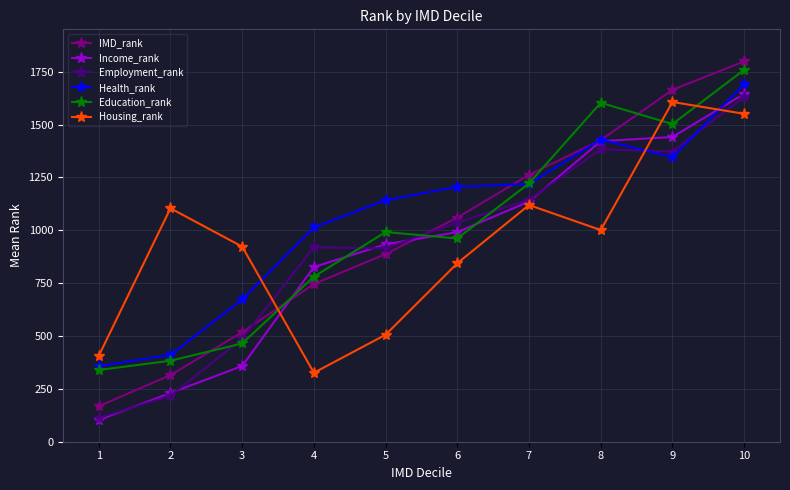

What is the total value across all series at 4?

4611.0